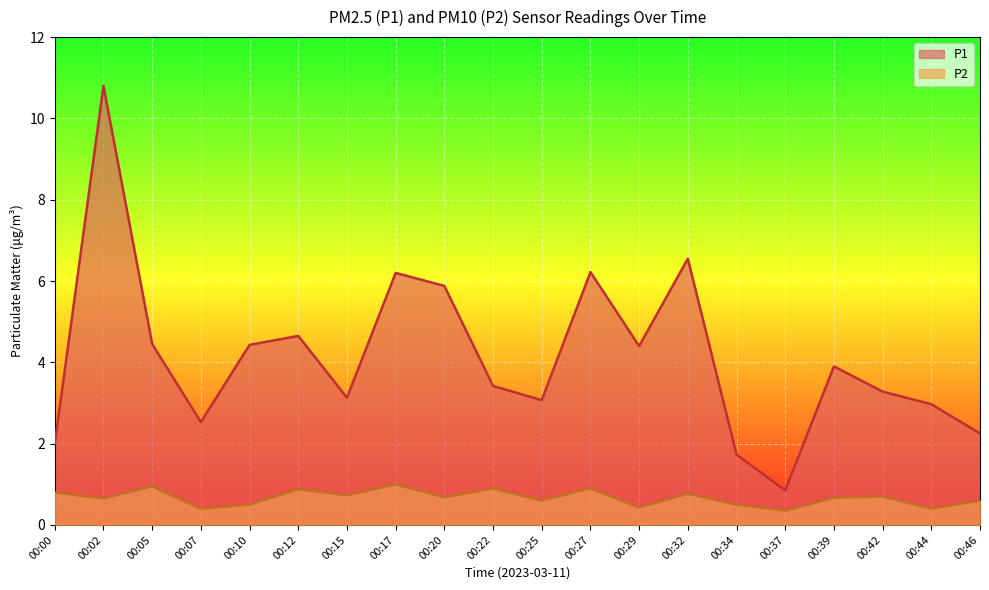

List the labels in order of P1 value, smallest first.

00:37, 00:34, 00:00, 00:46, 00:07, 00:44, 00:25, 00:15, 00:42, 00:22, 00:39, 00:29, 00:10, 00:05, 00:12, 00:20, 00:17, 00:27, 00:32, 00:02